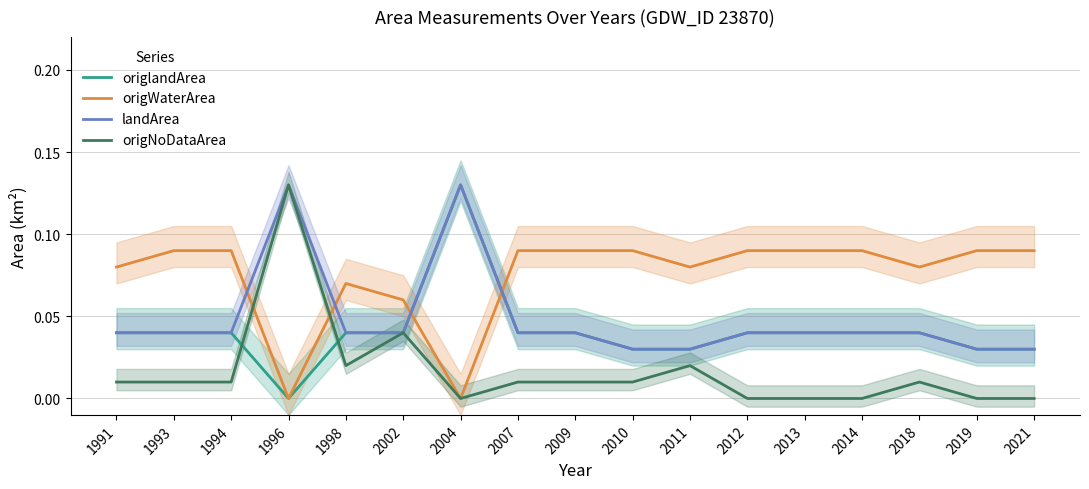

After their last crossing, which series has the higher values: origlandArea or origWaterArea?

origWaterArea